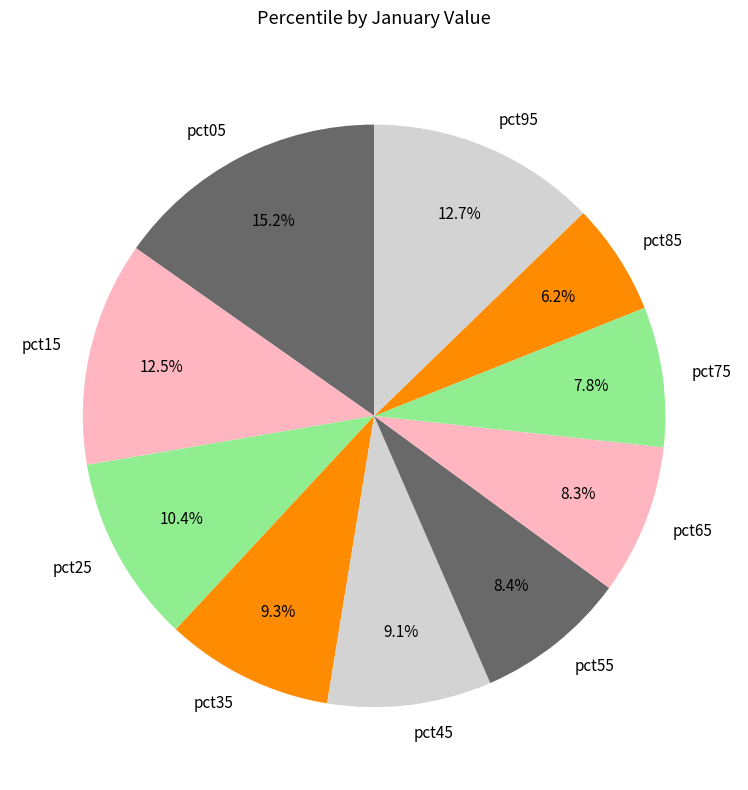

Is it true that pct95 is 3% of the pie?

False